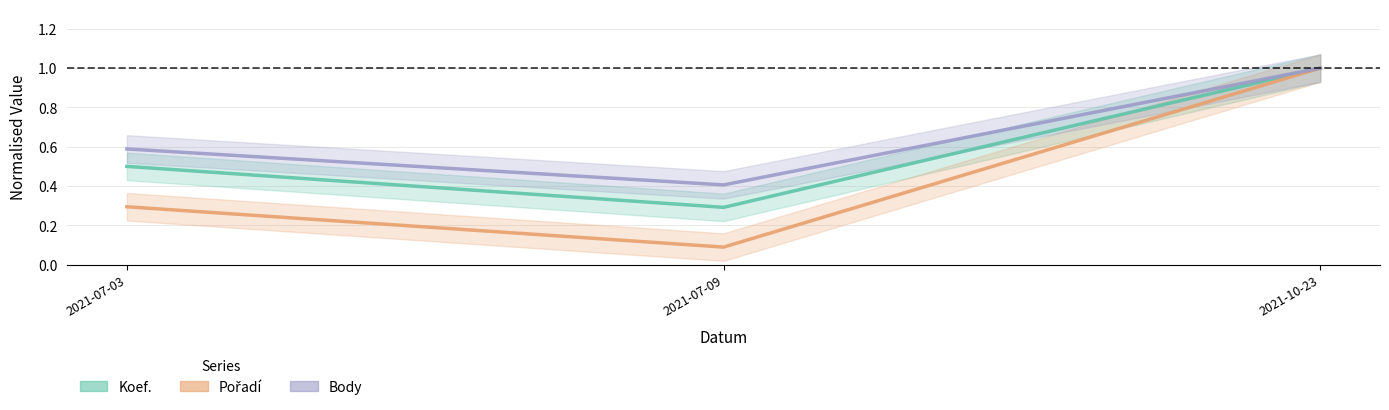

What is the average value of the Koef. series?

0.6